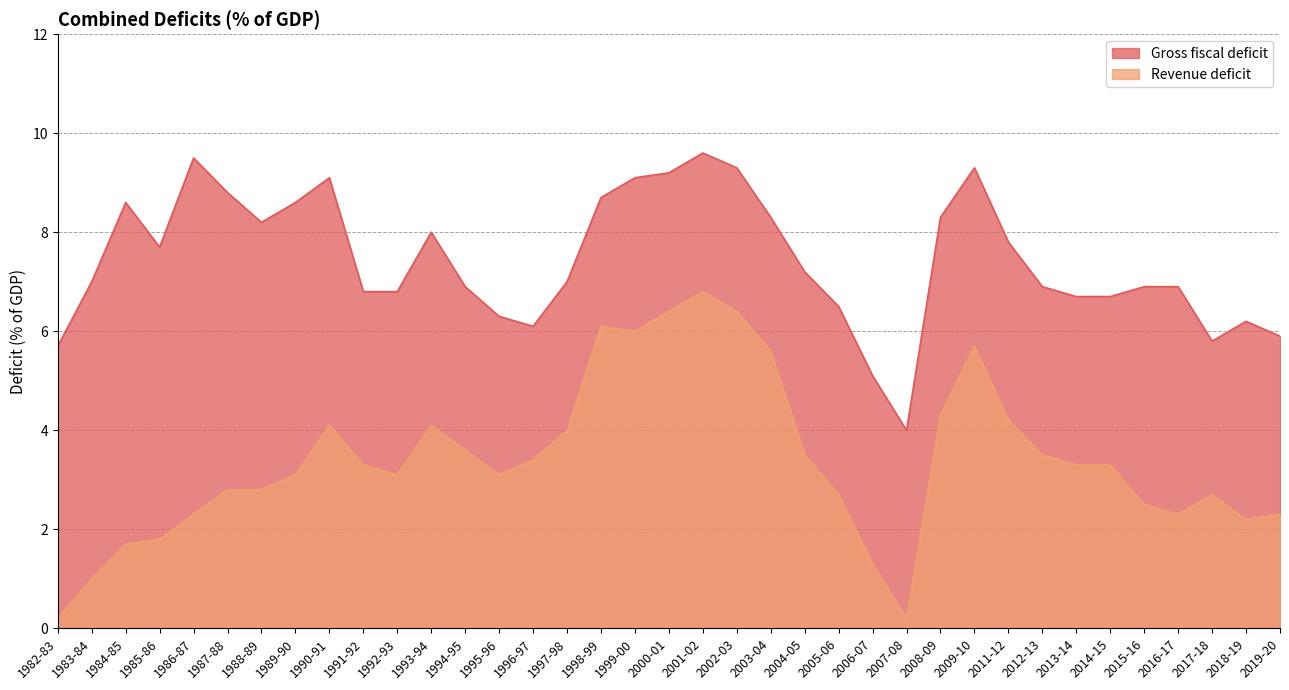

How many data points in Gross fiscal deficit are above 7?

18